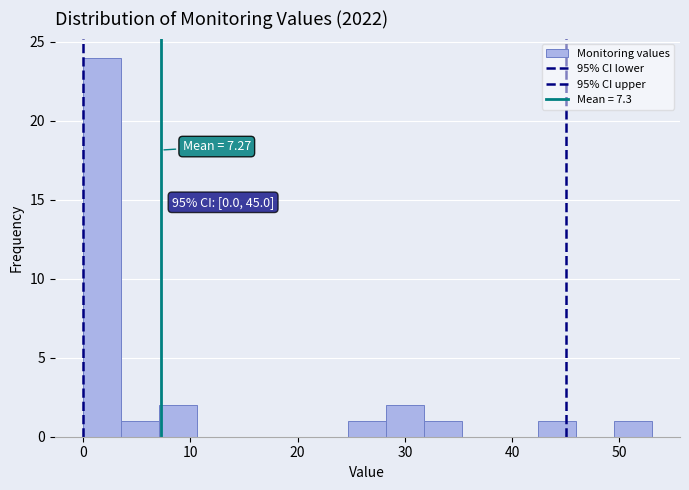

Around what value on the x-axis is the tallest bar? Give the approximate position of its centre, as read against the axis.

2